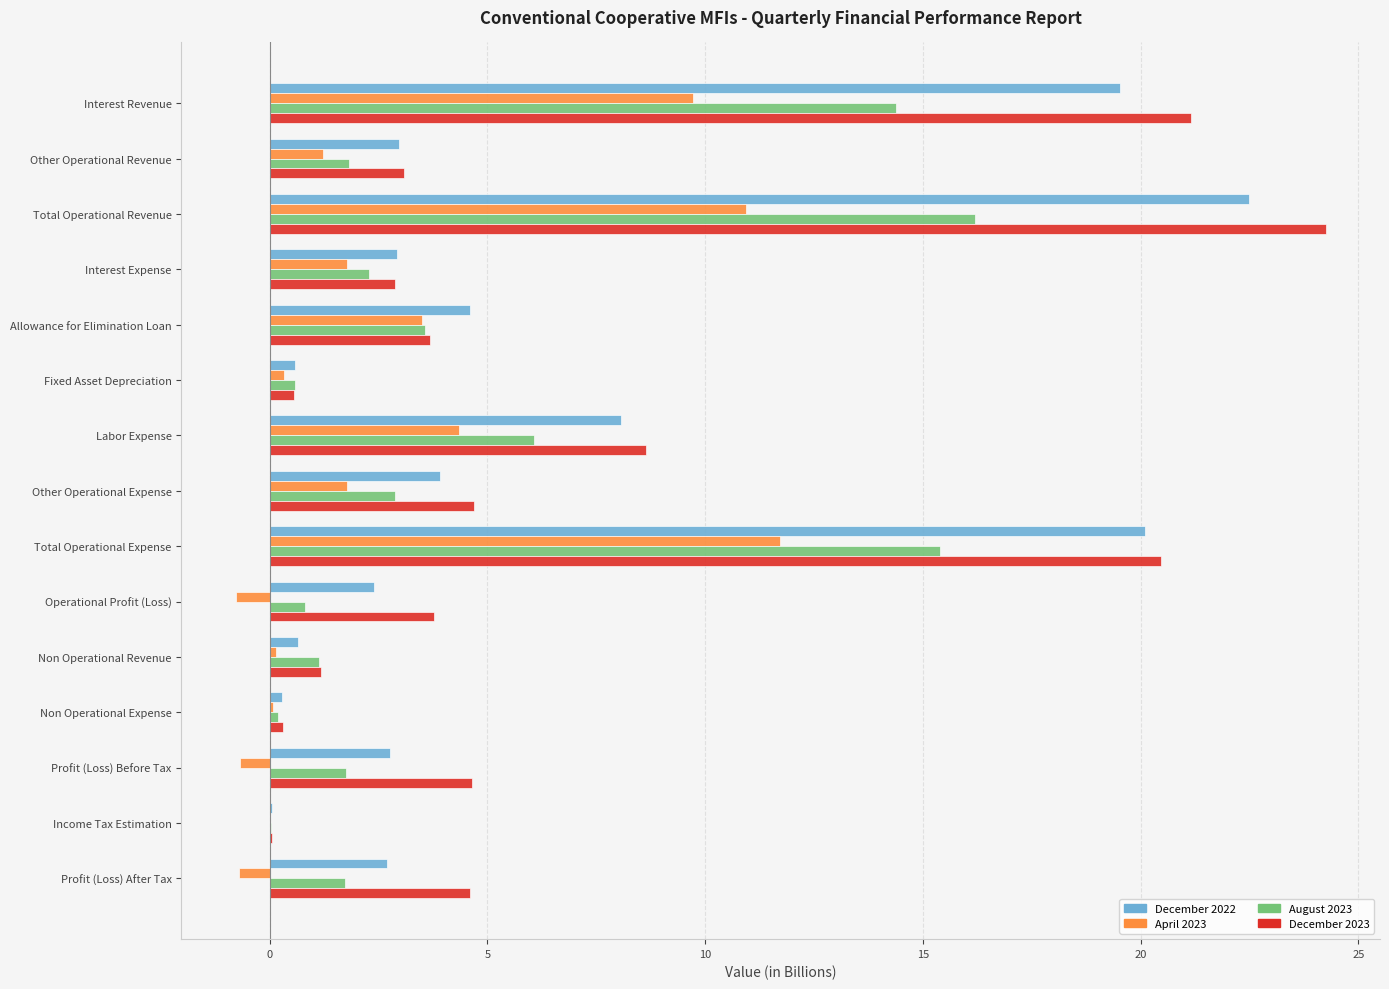

What is the approximate value of December 2022 at Interest Revenue?

19.5